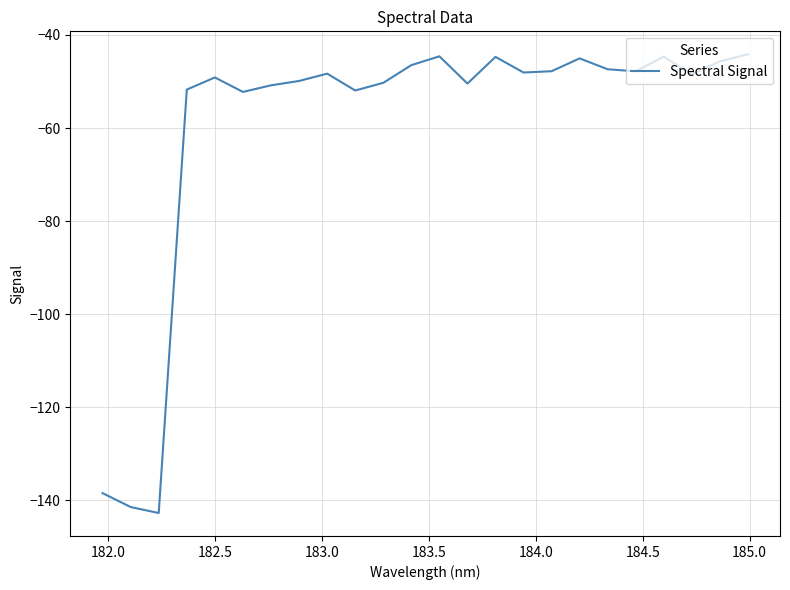

What is the difference between the maximum and minimum values?

98.6